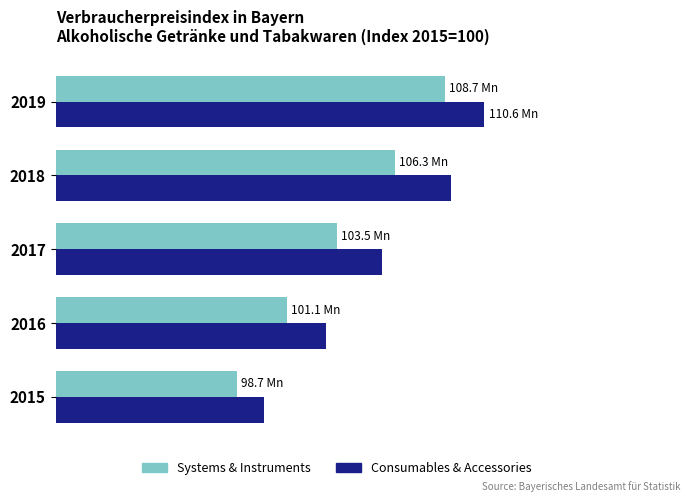

What are all the series names shown in the legend?

Systems & Instruments, Consumables & Accessories